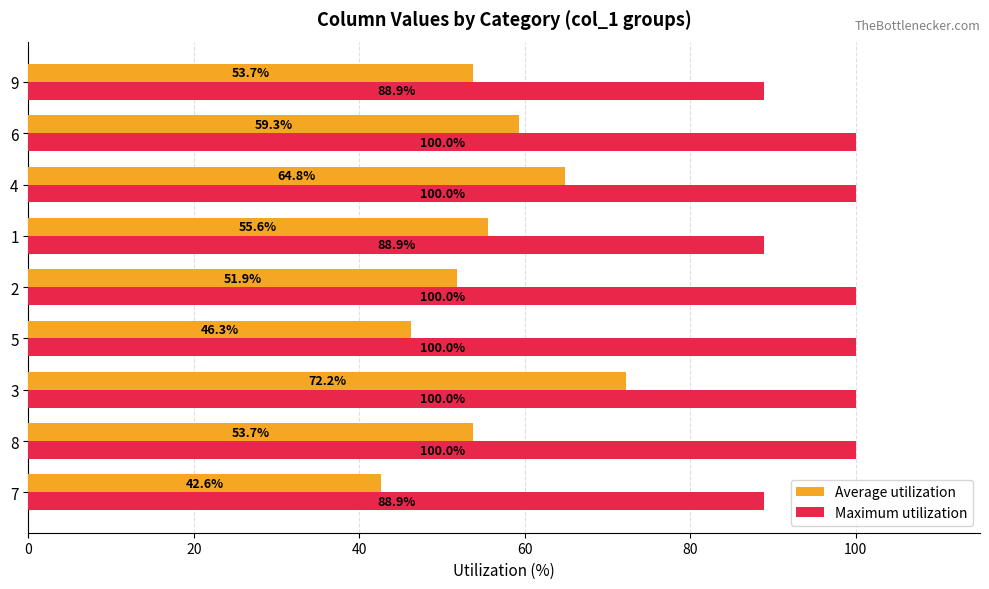

What is the approximate value of Average utilization at 6?

59.3